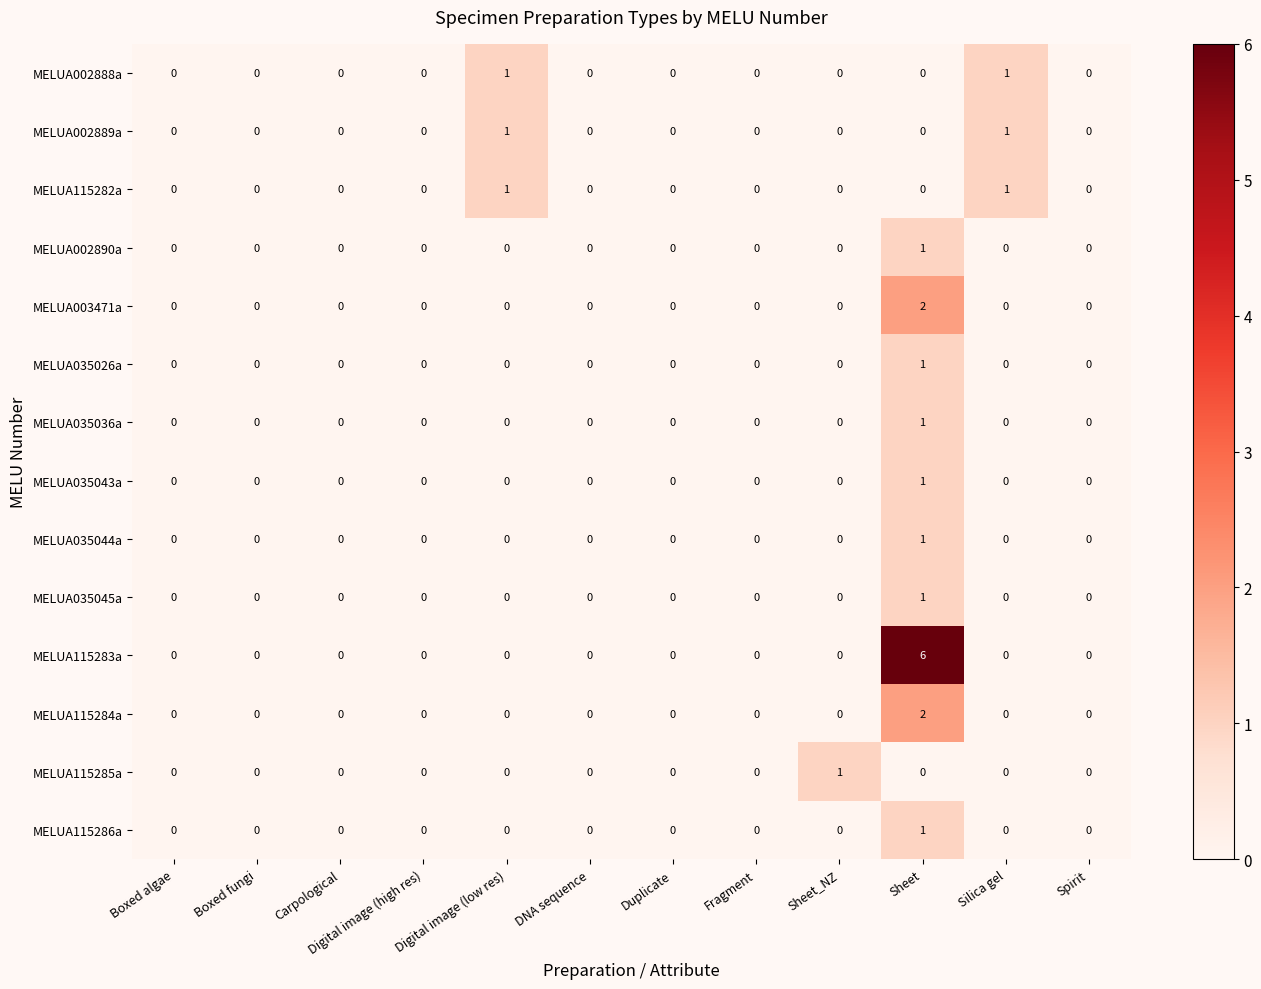

At which category is the sum across all series the highest?

Sheet